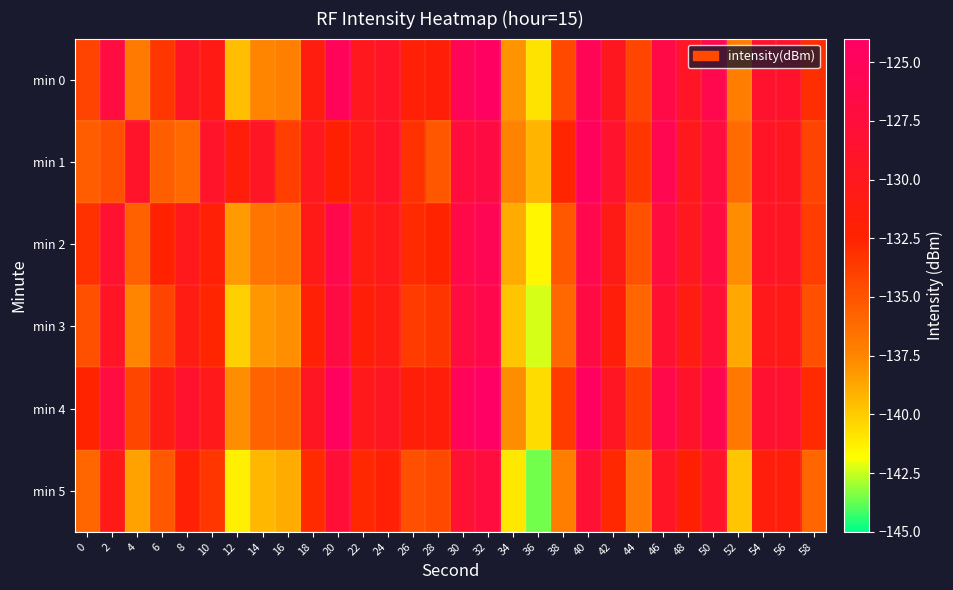

Reading left to right, transcribe all the data shown in this chart.

min 0: 0=-134.1	2=-127.1	4=-136.9	6=-133.5	8=-129.4	10=-130.9	12=-139.5	14=-137.5	16=-137.2	18=-131.2	20=-125.2	22=-129.9	24=-129.2	26=-132.0	28=-131.8	30=-125.4	32=-124.4	34=-138.1	36=-140.8	38=-134.4	40=-125.3	42=-129.9	44=-134.2	46=-126.6	48=-129.3	50=-126.1	52=-137.1	54=-128.6	56=-128.8	58=-133.0
min 1: 0=-135.4	2=-134.8	4=-129.1	6=-135.5	8=-136.1	10=-128.9	12=-131.5	14=-129.5	16=-133.9	18=-130.0	20=-132.1	22=-130.5	24=-128.9	26=-133.2	28=-135.1	30=-127.4	32=-126.8	34=-137.3	36=-139.2	38=-132.6	40=-124.9	42=-128.7	44=-133.5	46=-125.8	48=-130.1	50=-127.3	52=-136.2	54=-129.4	56=-129.8	58=-134.1
min 2: 0=-133.2	2=-128.5	4=-135.7	6=-132.4	8=-130.1	10=-131.9	12=-138.3	14=-136.7	16=-136.4	18=-130.5	20=-126.2	22=-131.0	24=-130.3	26=-132.8	28=-132.5	30=-126.4	32=-125.5	34=-138.9	36=-141.5	38=-135.2	40=-126.1	42=-130.7	44=-134.9	46=-127.3	48=-130.0	50=-127.0	52=-137.8	54=-129.3	56=-129.5	58=-133.8
min 3: 0=-134.8	2=-129.3	4=-137.5	6=-134.1	8=-130.9	10=-132.6	12=-140.2	14=-138.2	16=-137.9	18=-131.9	20=-126.9	22=-131.7	24=-130.9	26=-133.7	28=-133.4	30=-127.1	32=-126.2	34=-139.8	36=-142.3	38=-136.0	40=-126.8	42=-131.6	44=-135.9	46=-128.3	48=-131.0	50=-128.0	52=-138.8	54=-130.3	56=-130.5	58=-134.8
min 4: 0=-132.5	2=-127.1	4=-134.3	6=-130.9	8=-128.6	10=-130.2	12=-137.8	14=-135.8	16=-135.5	18=-129.5	20=-124.5	22=-130.2	24=-129.5	26=-131.7	28=-131.5	30=-125.1	32=-124.2	34=-137.8	36=-140.6	38=-133.7	40=-124.6	42=-129.6	44=-133.9	46=-126.3	48=-128.9	50=-125.9	52=-136.8	54=-128.3	56=-128.5	58=-132.8
min 5: 0=-135.9	2=-130.4	4=-138.6	6=-135.2	8=-131.9	10=-133.5	12=-141.3	14=-139.3	16=-138.9	18=-132.8	20=-127.8	22=-132.7	24=-131.9	26=-134.8	28=-134.5	30=-128.2	32=-127.3	34=-141.0	36=-143.6	38=-137.2	40=-128.1	42=-132.7	44=-136.9	46=-129.4	48=-132.1	50=-129.0	52=-139.8	54=-131.4	56=-131.6	58=-135.9